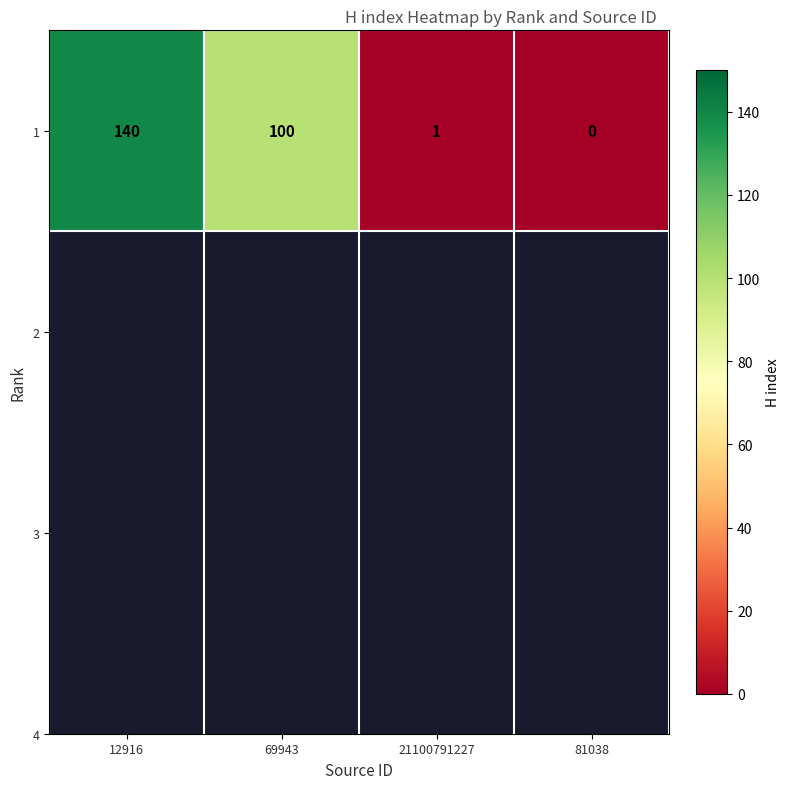

How many data points are above 100?

1